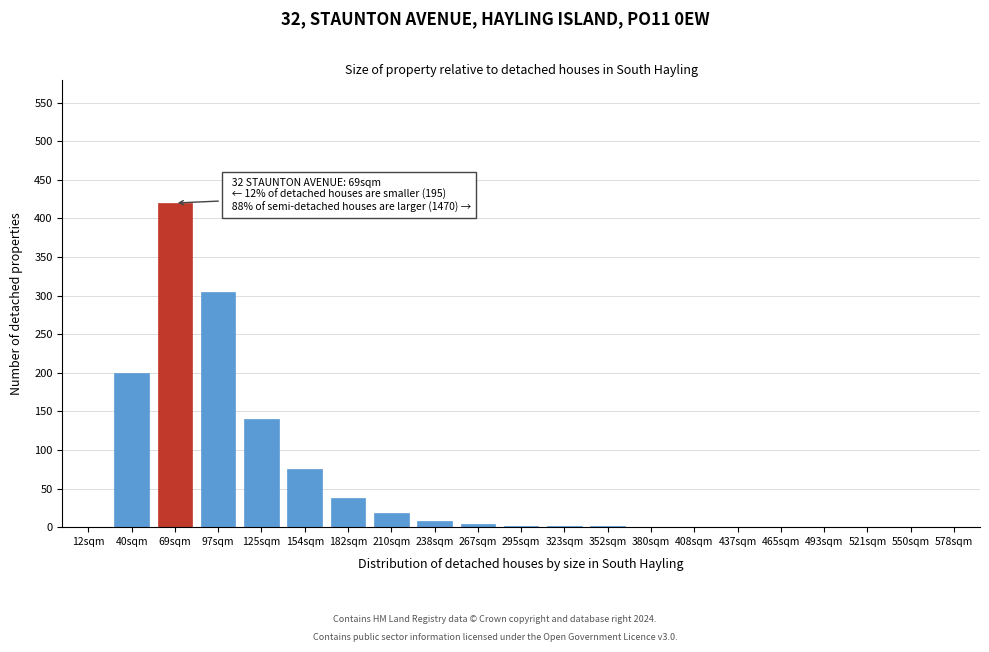

What value does the data have at 210sqm?

18